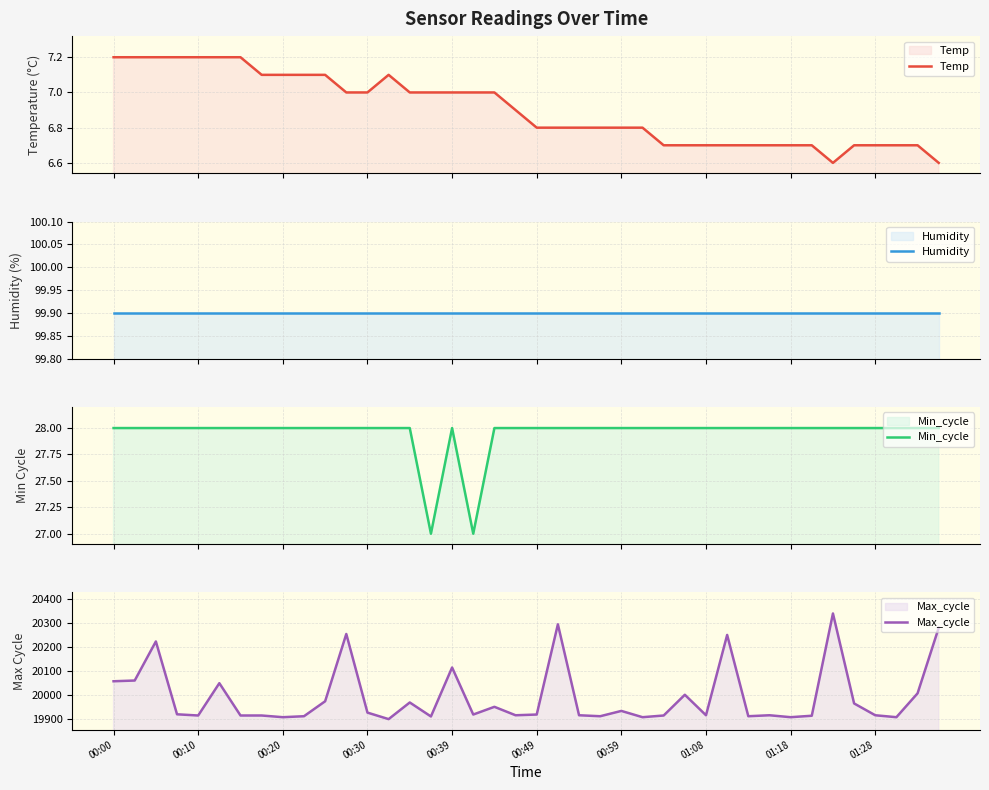

At 18, list the series in order from largest to smallest.

Max_cycle, Humidity, Min_cycle, Temp